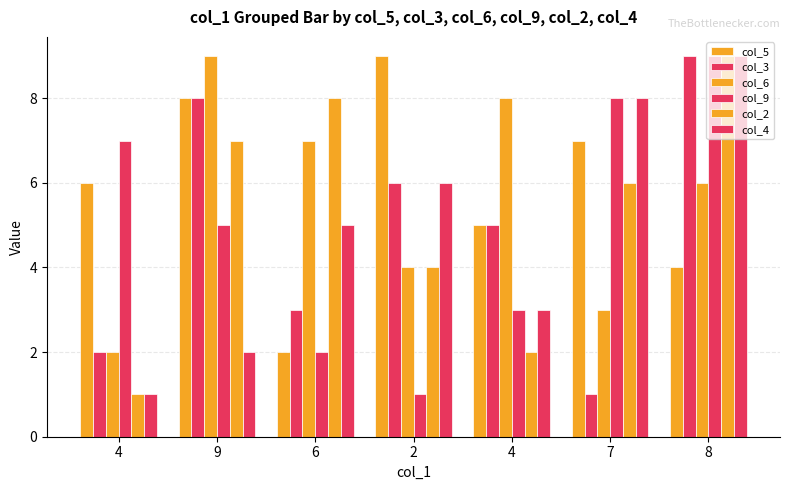

How many categories are shown in the chart?

7